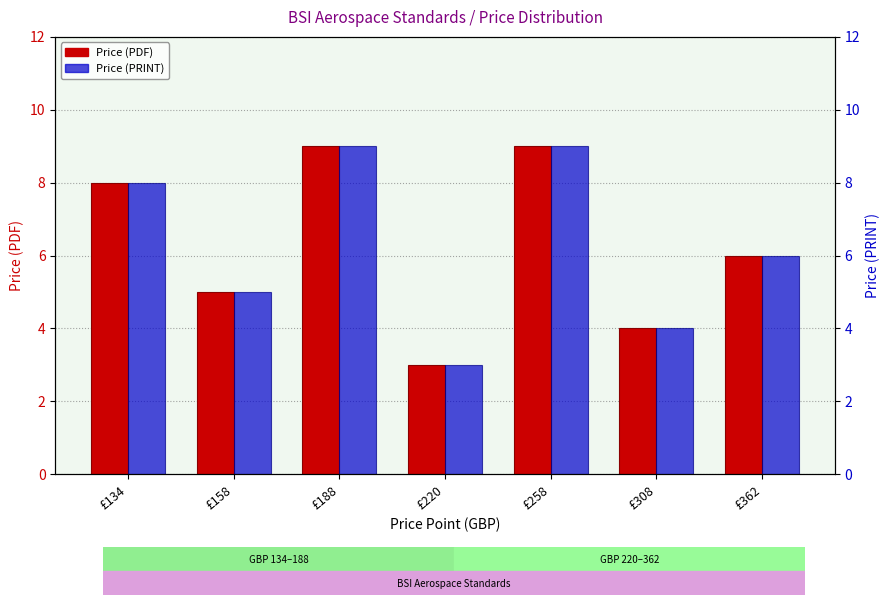

Reading left to right, transcribe all the data shown in this chart.

Price (PDF): £134=8	£158=5	£188=9	£220=3	£258=9	£308=4	£362=6
Price (PRINT): £134=8	£158=5	£188=9	£220=3	£258=9	£308=4	£362=6